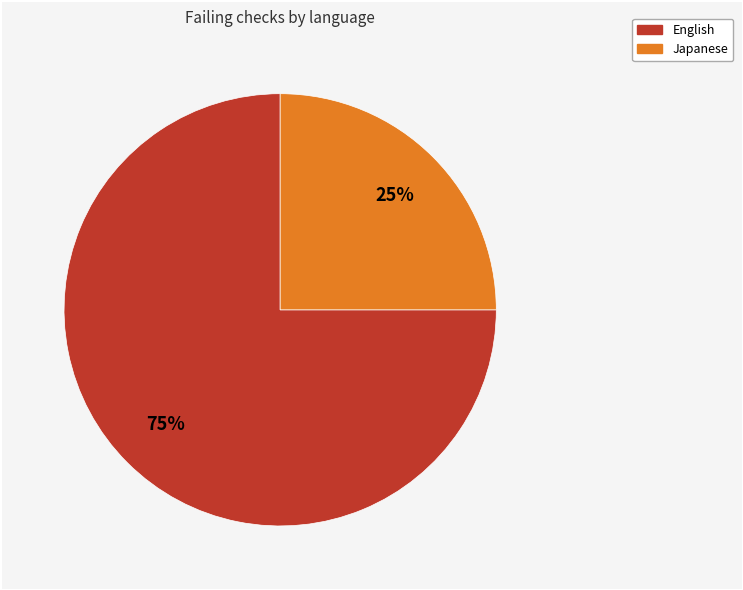

To the nearest percent, what is the difference between the largest and smallest slice percentages?

50%